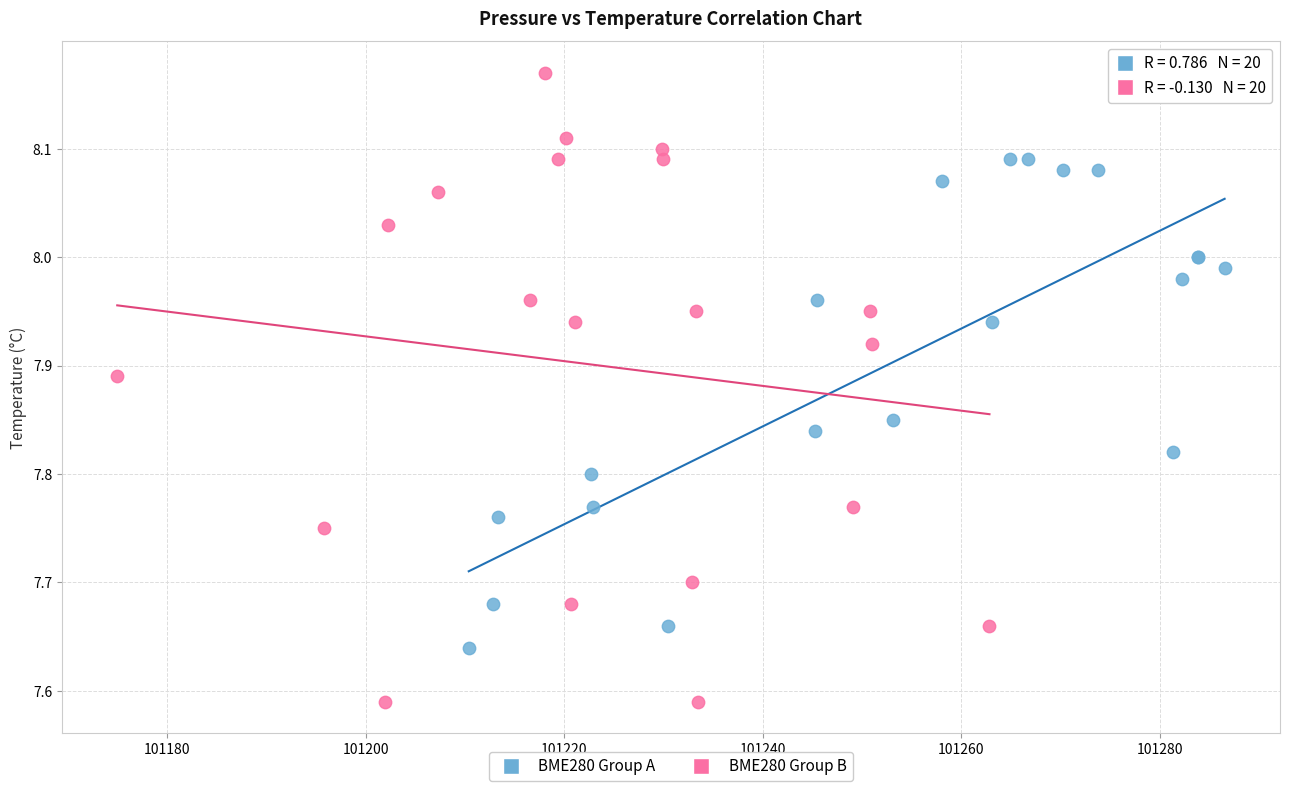

Which series contains the highest Y value?

BME280 Group B